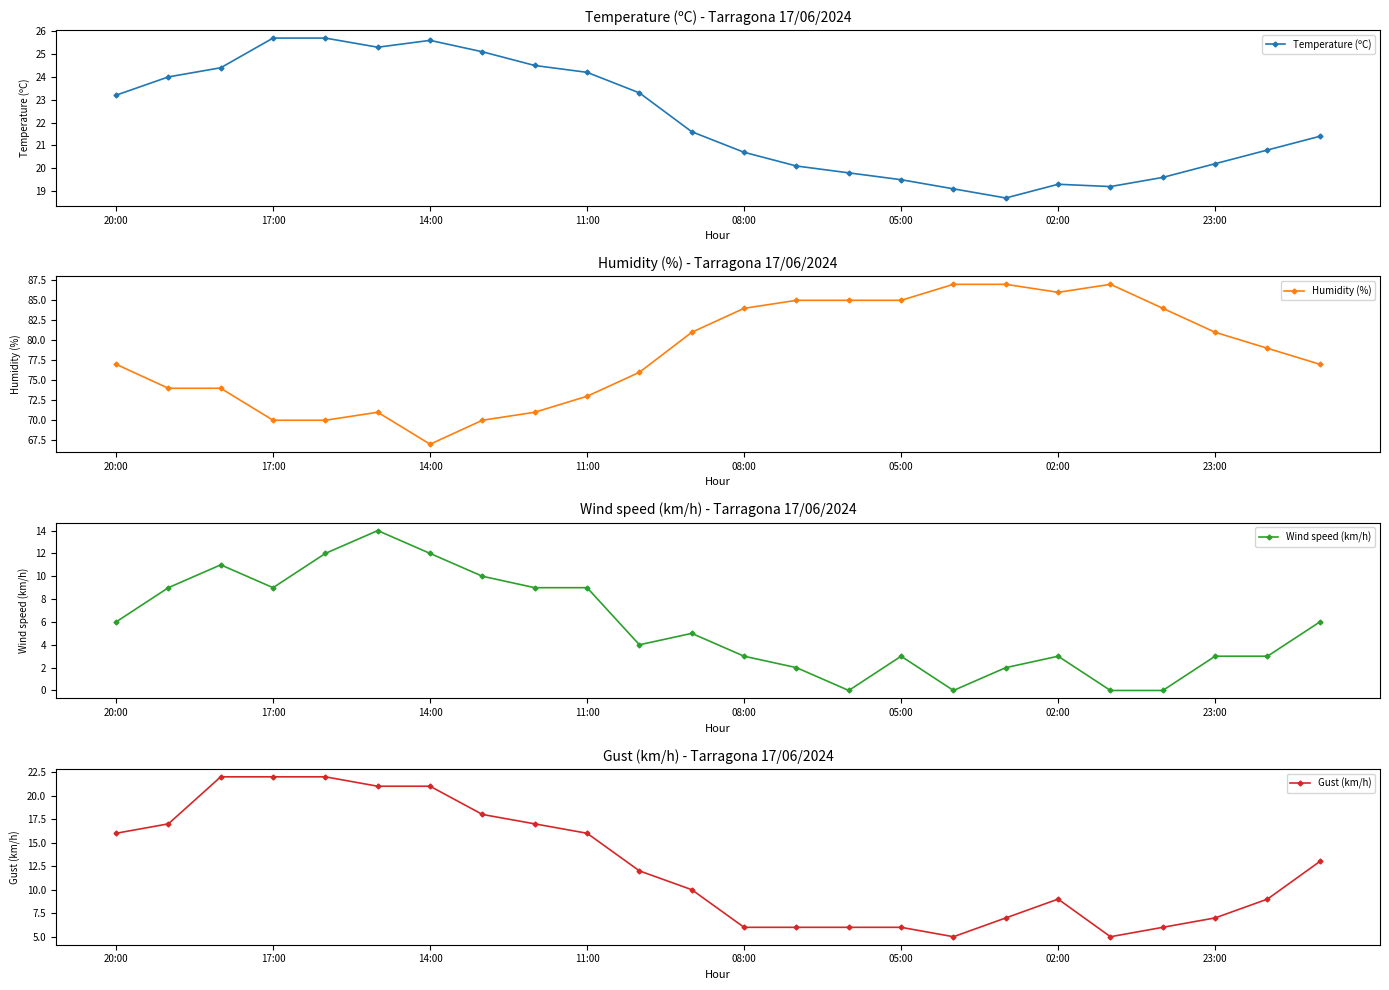

Does the chart display data point markers on the line(s)?

Yes